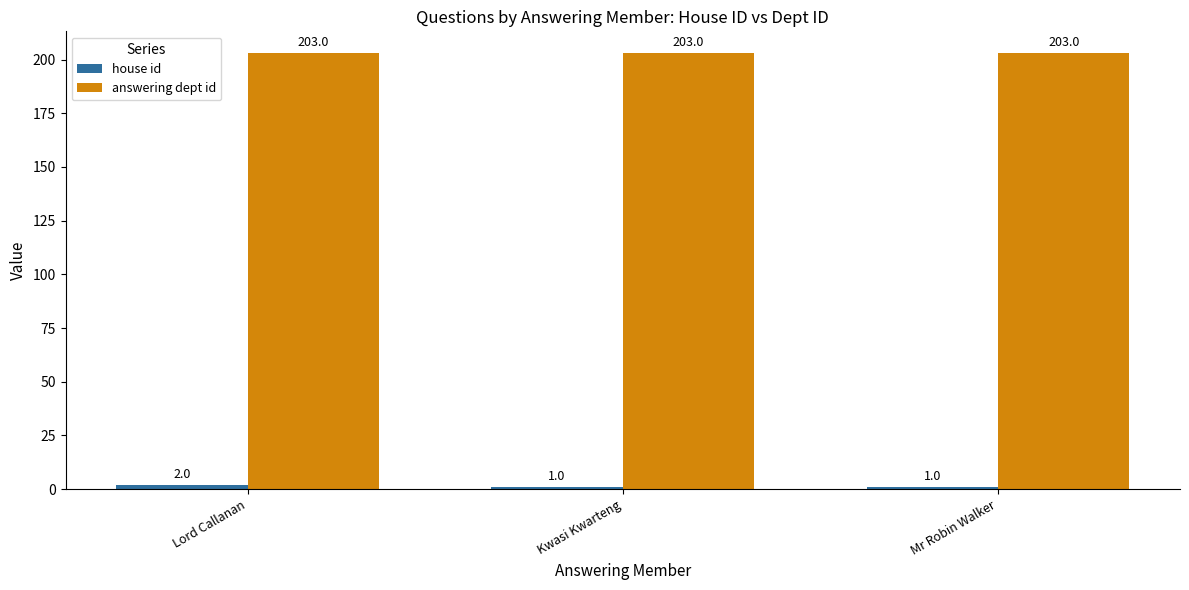

At how many categories does at least one series exceed 5?

3